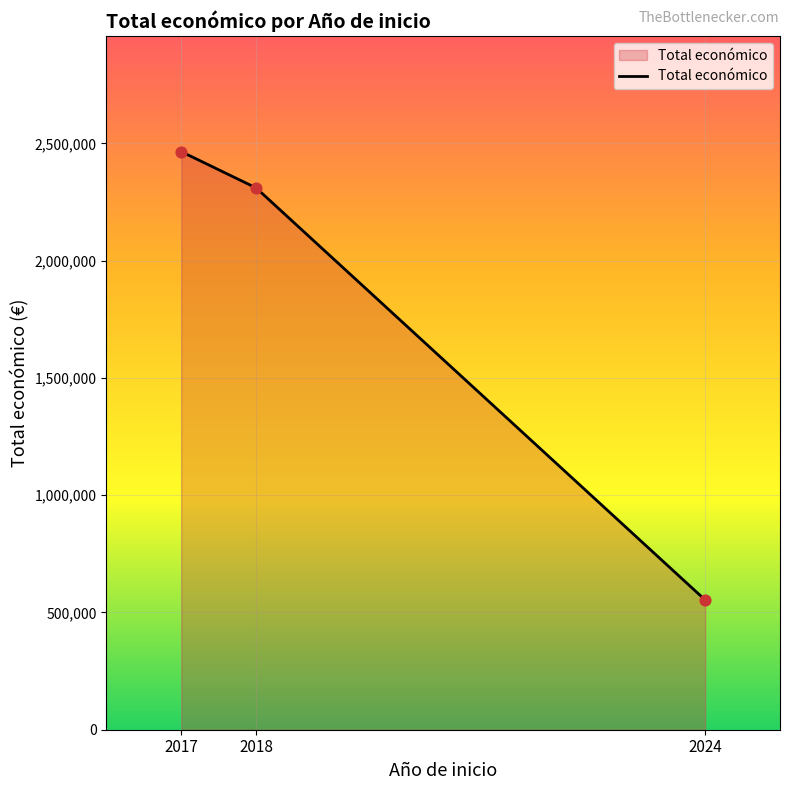

Which has a higher value, 2024 or 2017?

2017